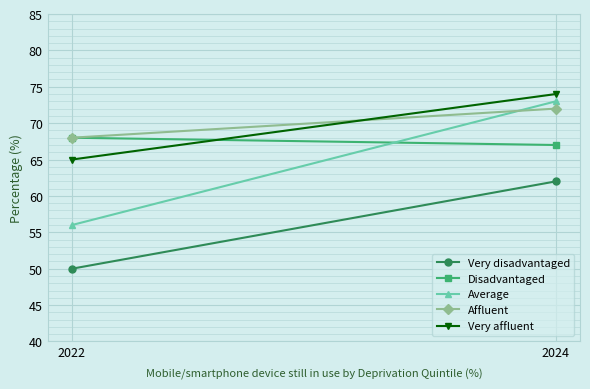

Reading left to right, list all the values displayed in this chart.

Very disadvantaged: 50	62
Disadvantaged: 68	67
Average: 56	73
Affluent: 68	72
Very affluent: 65	74